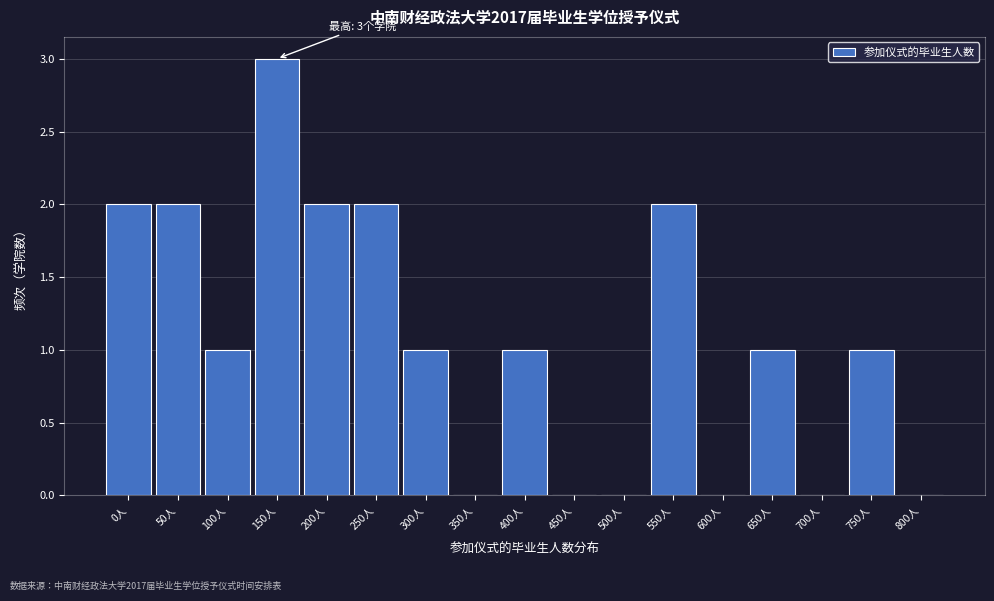

Reading right to left, extract all data points from this chart.

800人=0	750人=1	700人=0	650人=1	600人=0	550人=2	500人=0	450人=0	400人=1	350人=0	300人=1	250人=2	200人=2	150人=3	100人=1	50人=2	0人=2